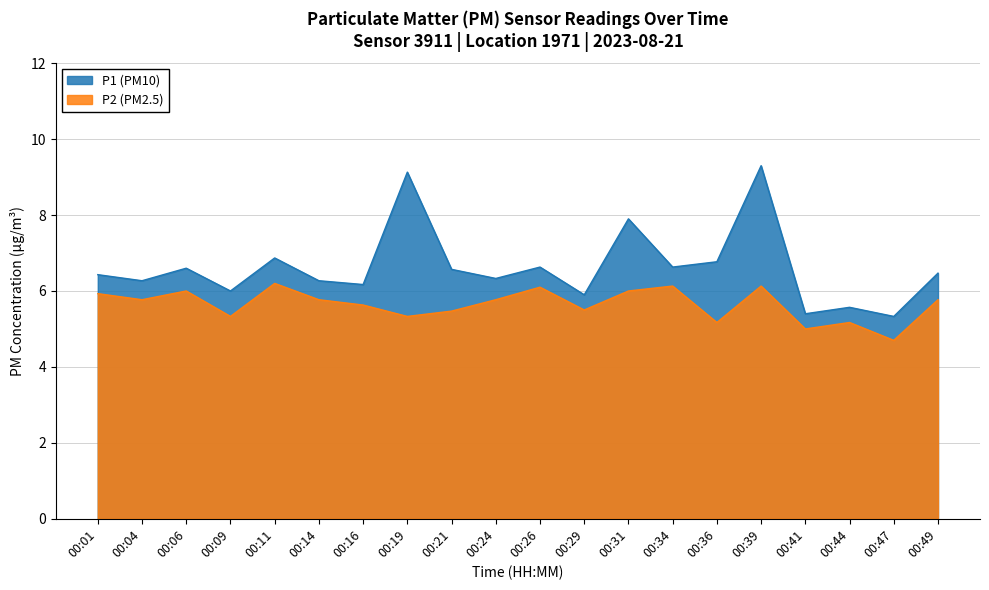

What is the sum of the P1 values at 00:19 and 00:24?

15.5